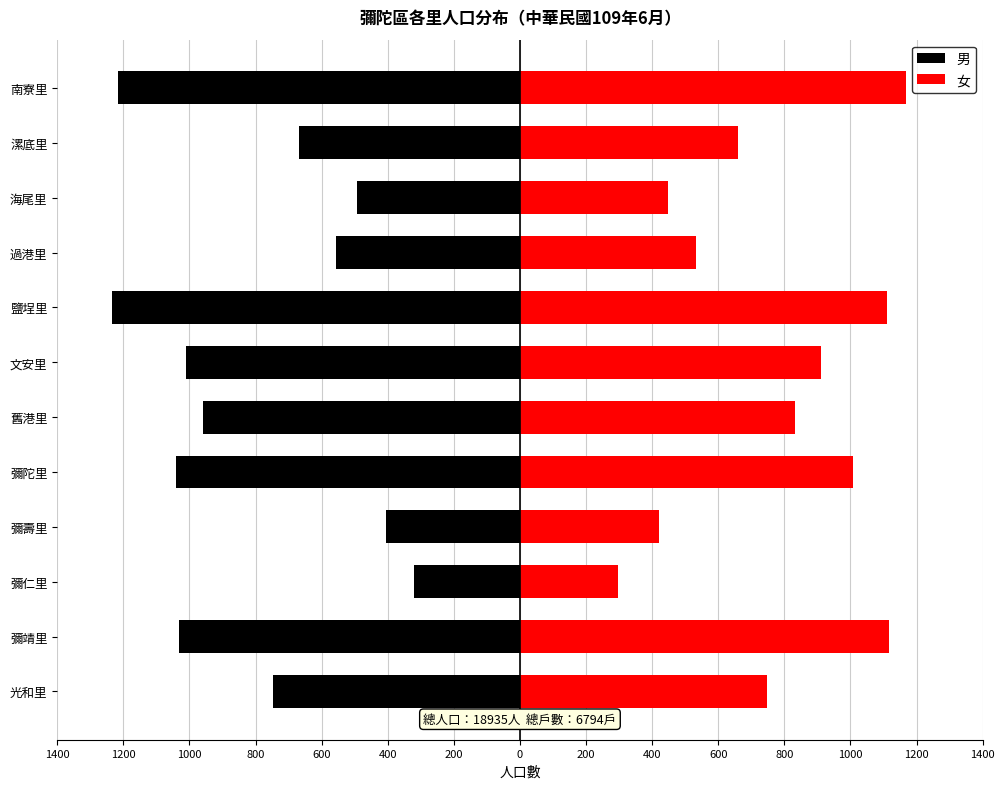

The 男 series shows -628 at 800. True or false?

False